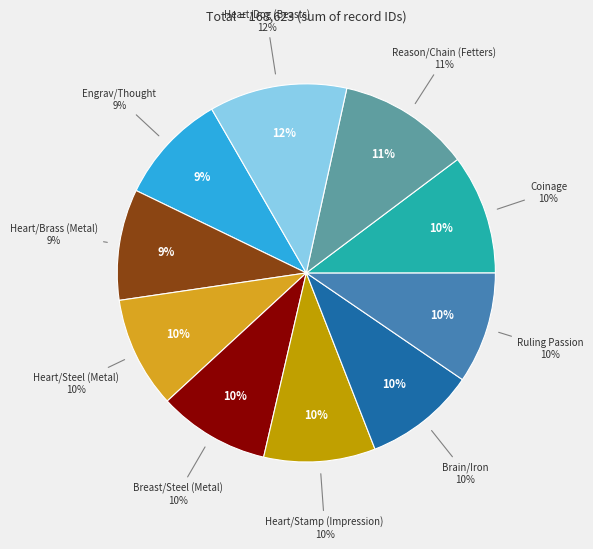

Do Coinage and Ruling Passion together represent more than half of the pie?

No